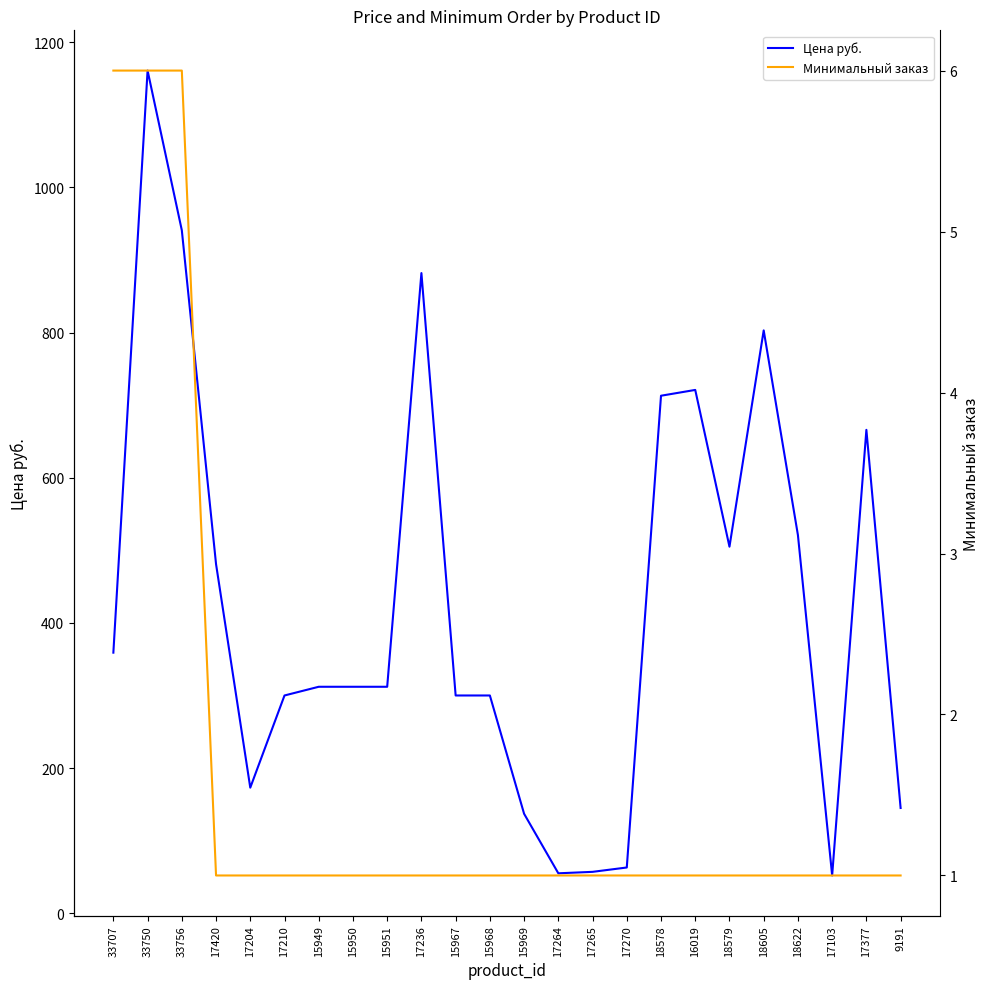

Rank the categories by Минимальный заказ value from lowest to highest.

17420, 17204, 17210, 15949, 15950, 15951, 17236, 15967, 15968, 15969, 17264, 17265, 17270, 18578, 16019, 18579, 18605, 18622, 17103, 17377, 9191, 33707, 33750, 33756